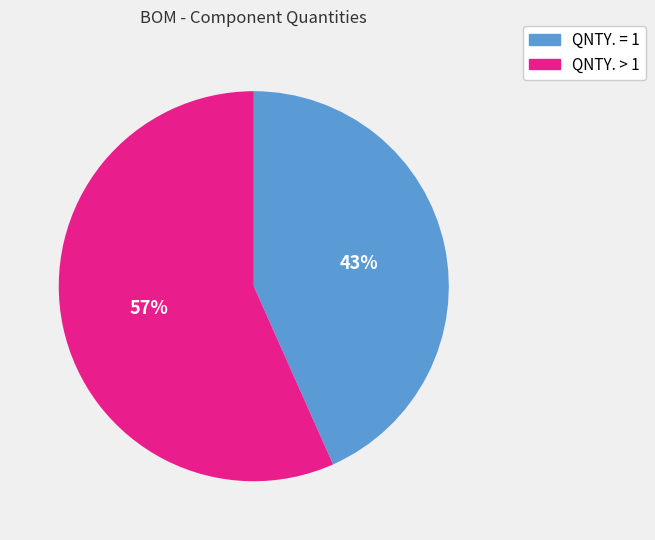

Which slice is the smallest?

QNTY. = 1